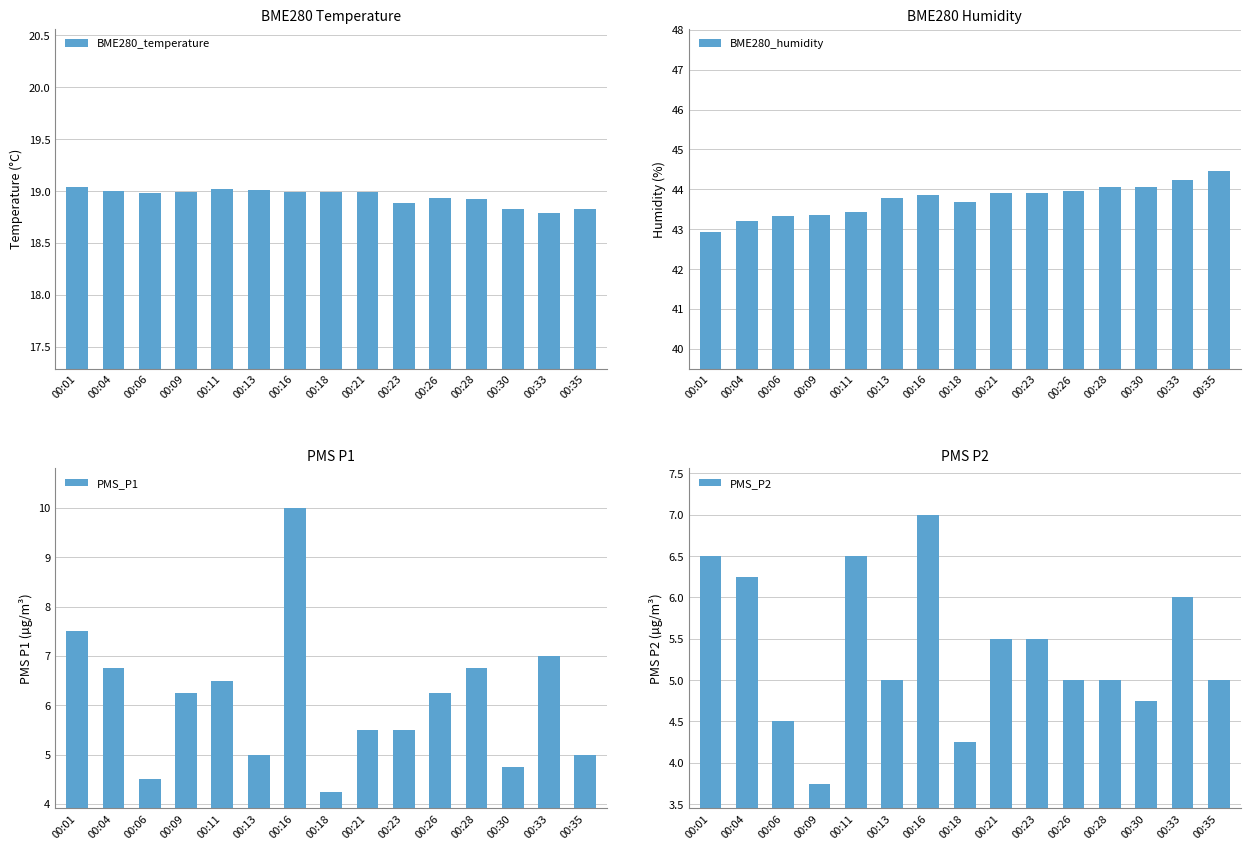

What is the greatest value displayed?

44.5